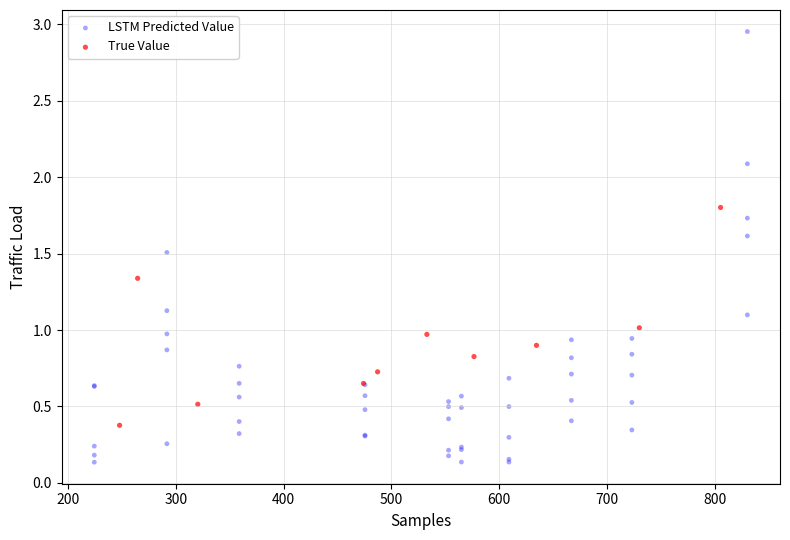

Which series contains the highest Y value?

LSTM Predicted Value